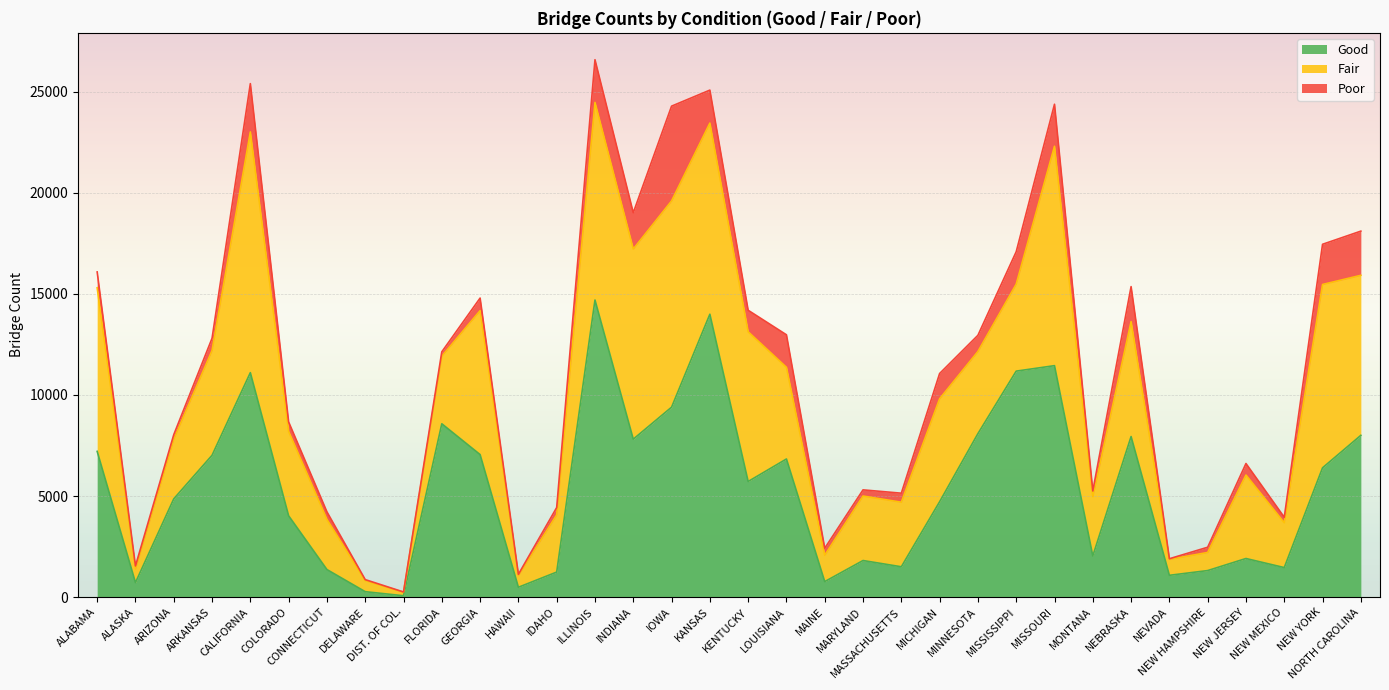

True or false: Fair and Poor cross at least once.

False